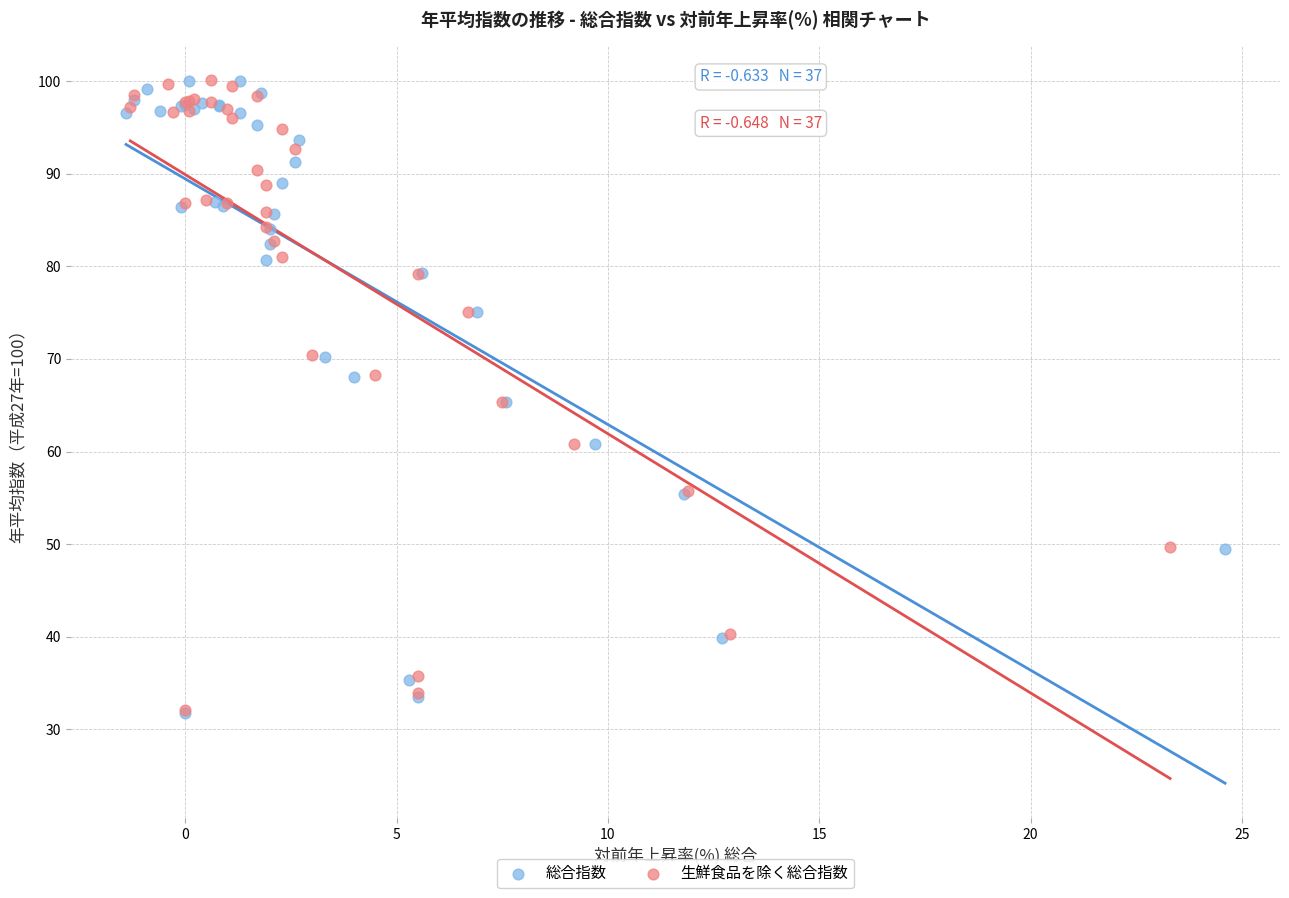

What are all the series names shown in the legend?

総合指数, 生鮮食品を除く総合指数